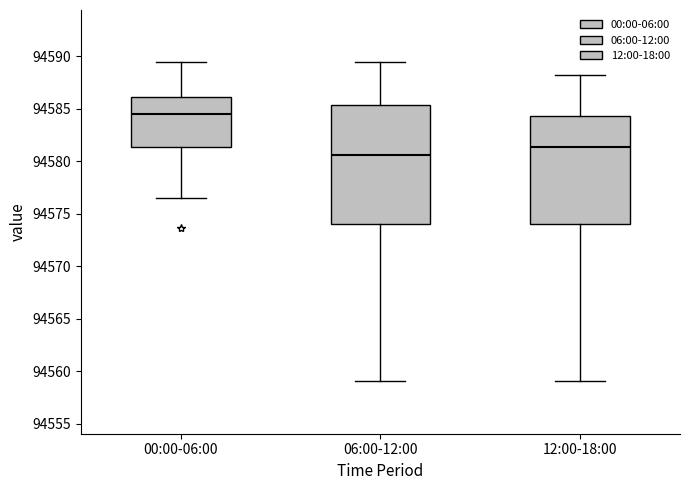

Comparing the boxes themselves (not the whiskers), which one is the tallest?

06:00-12:00